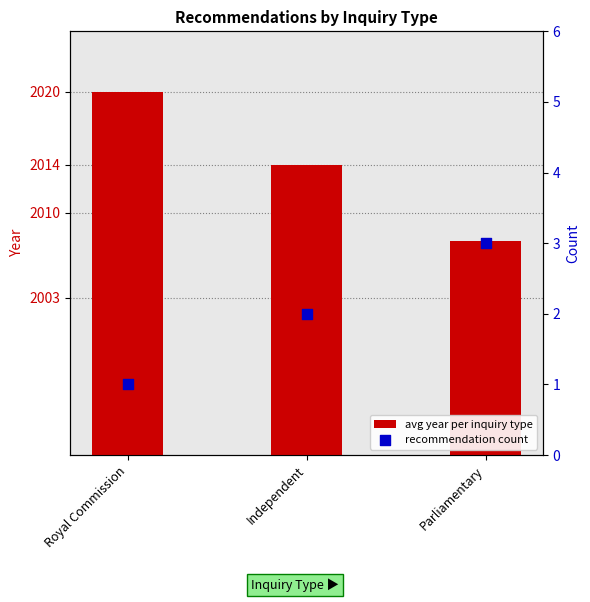

What are all the series names shown in the legend?

avg year per inquiry type, recommendation count